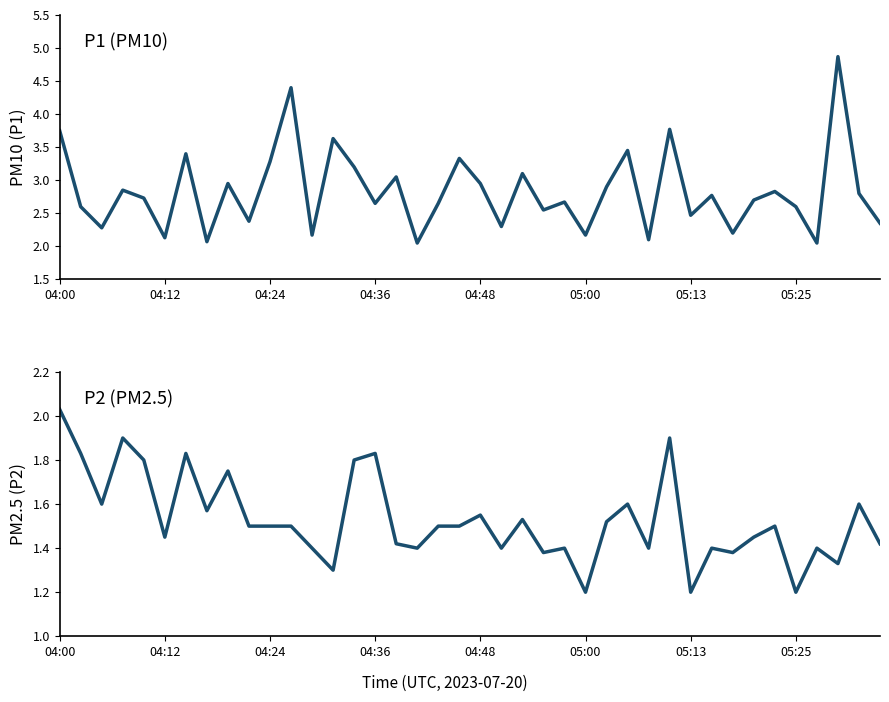

Does the chart display data point markers on the line(s)?

No